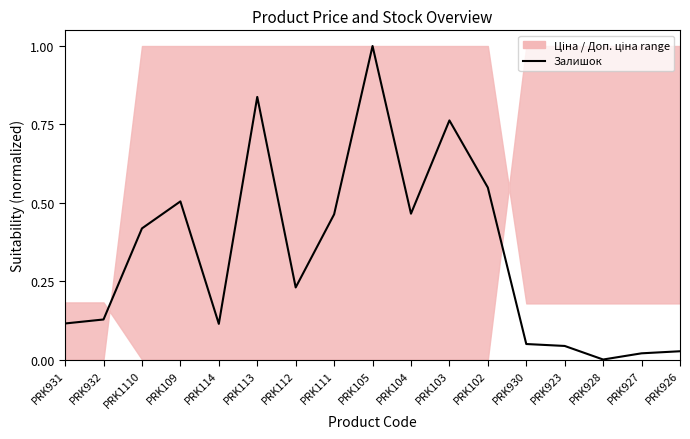

Reading left to right, what are all the values shown in this chart?

PRK931=0.1	PRK932=0.1	PRK1110=0.4	PRK109=0.5	PRK114=0.1	PRK113=0.8	PRK112=0.2	PRK111=0.5	PRK105=1.0	PRK104=0.5	PRK103=0.8	PRK102=0.5	PRK930=0.0	PRK923=0.0	PRK928=0.0	PRK927=0.0	PRK926=0.0